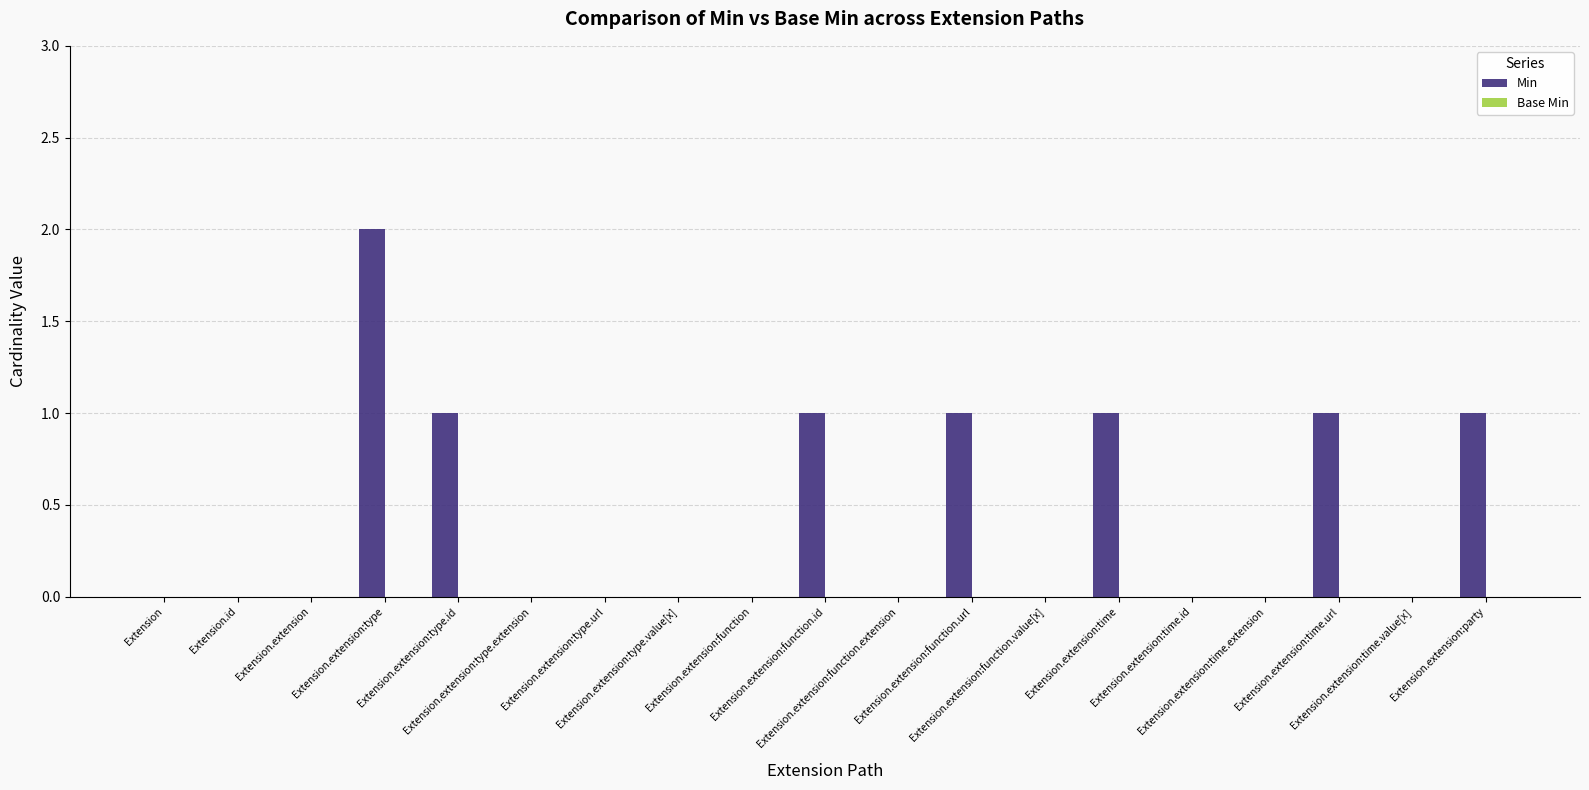

What is the sum of all values?

8